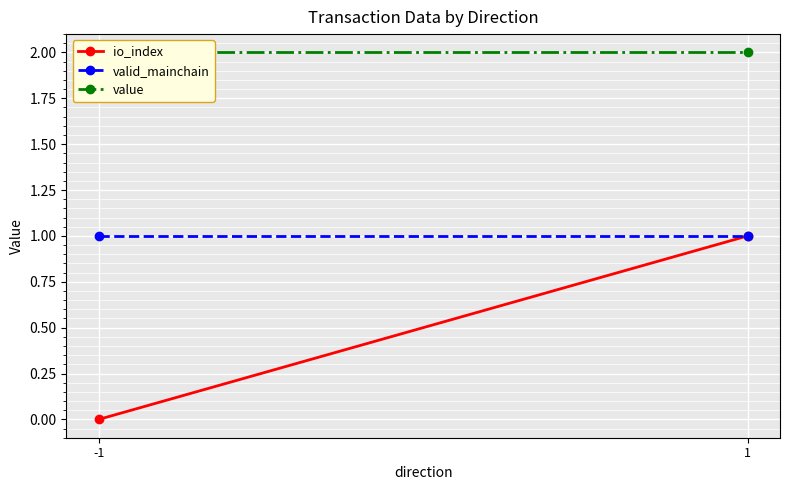

What is the difference between the highest and lowest values at 1?

1.0